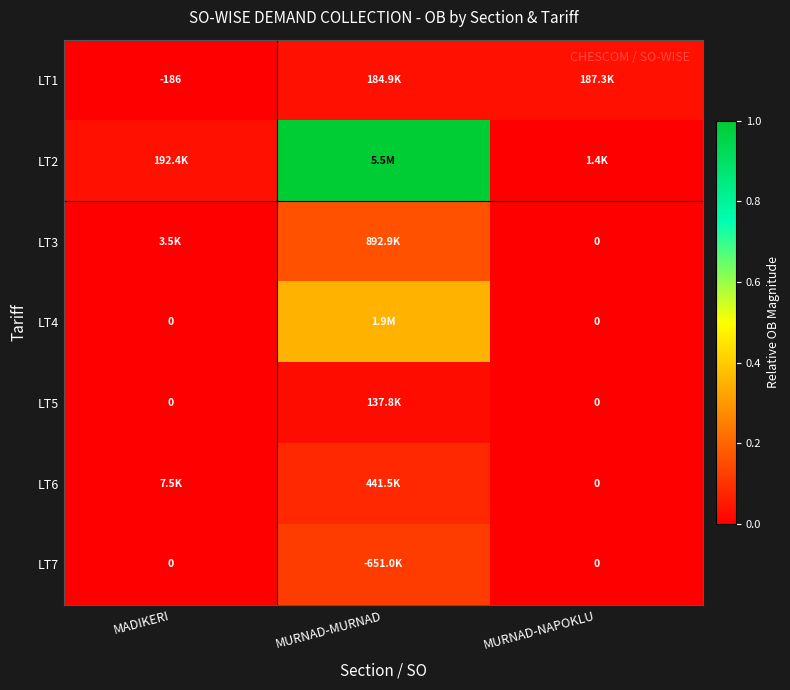

At which label does LT6 reach its minimum?

MURNAD-NAPOKLU